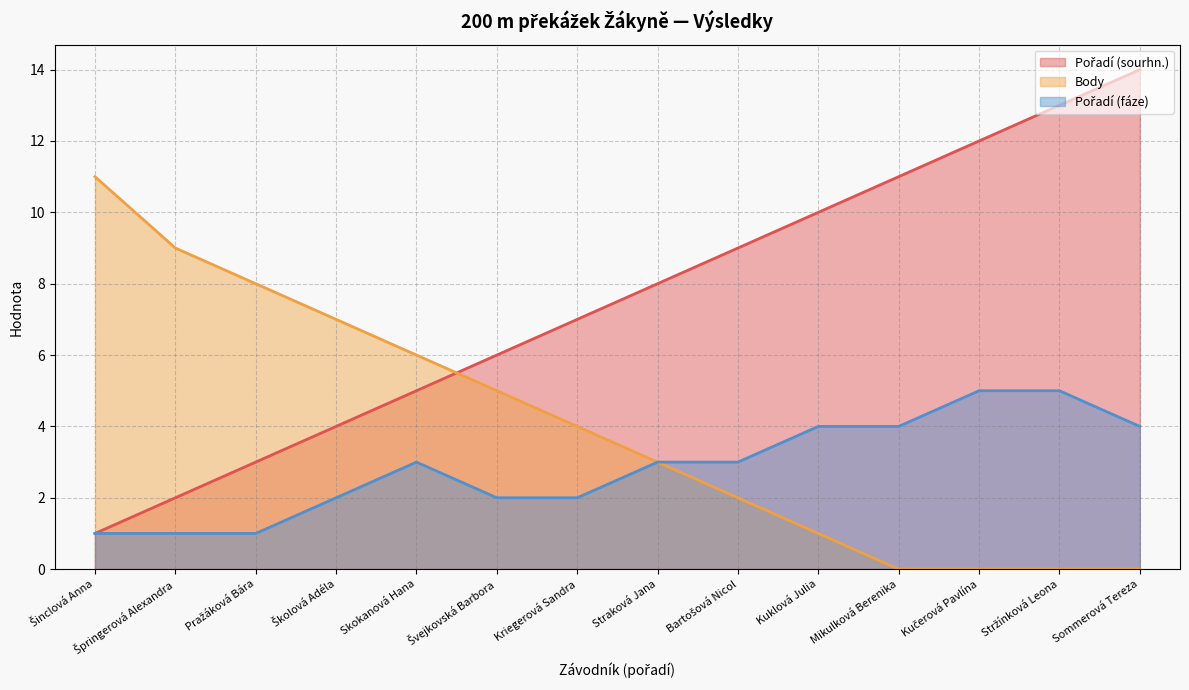

What is the greatest value displayed?

14